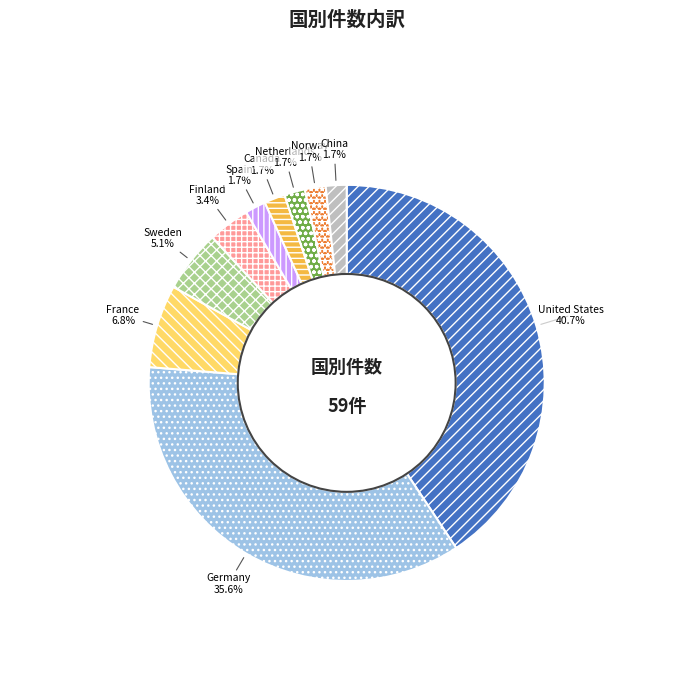

Which category has the biggest portion of the pie?

United States